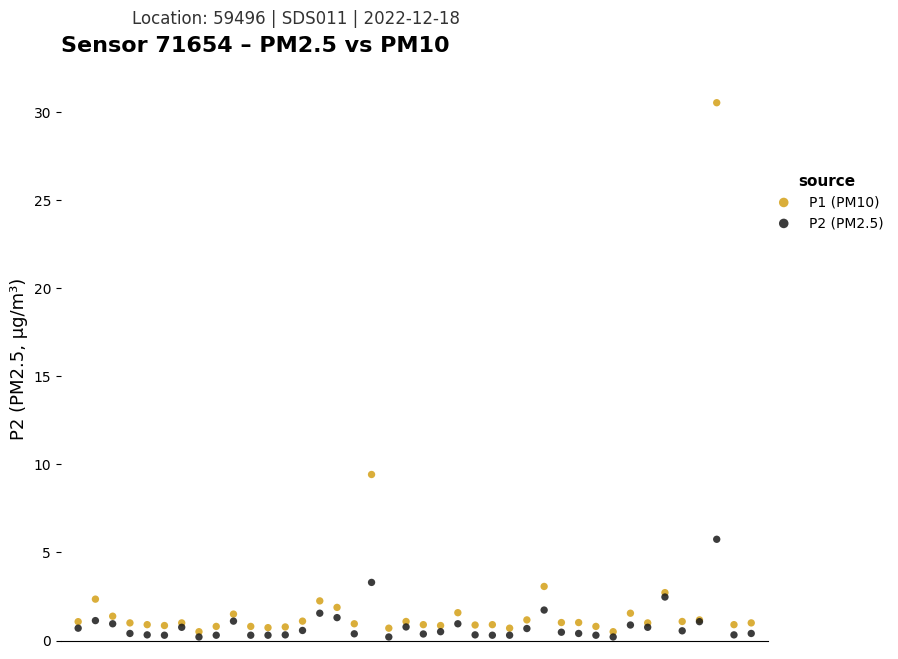

Across all series, what Y value is closest to 15?

9.4